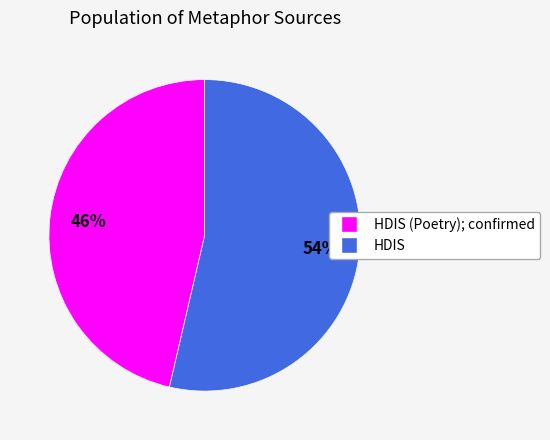

Does any single category account for the majority?

Yes